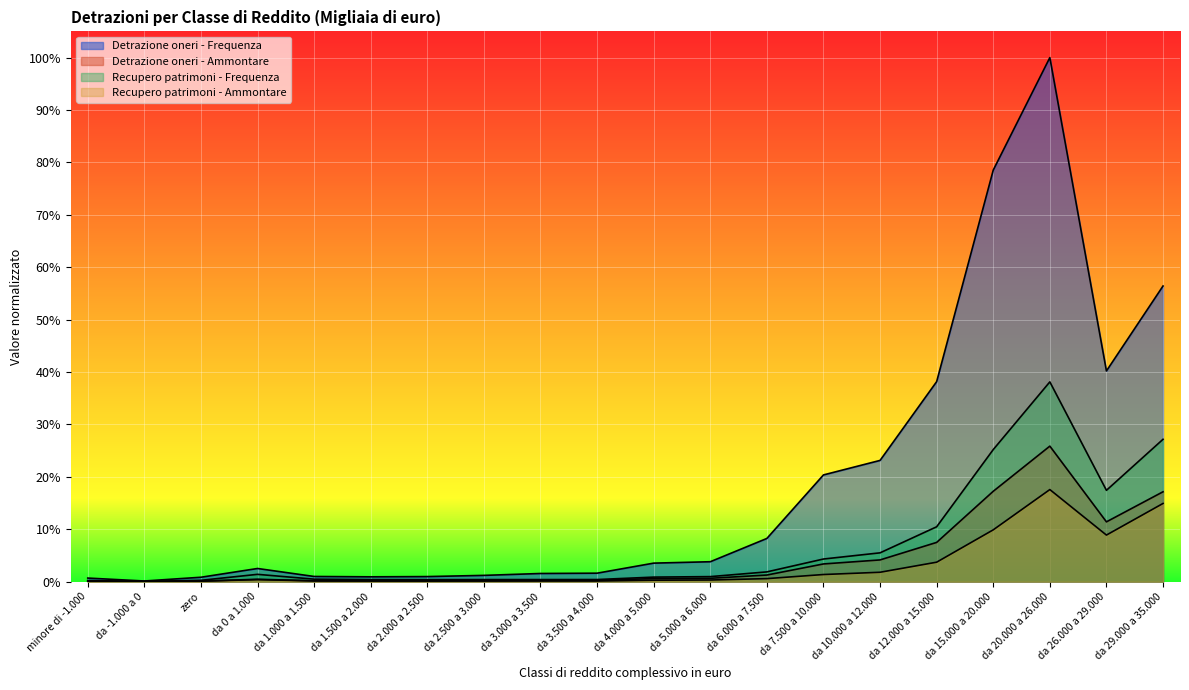

What is the label of the 14th point from the left?

da 7.500 a 10.000